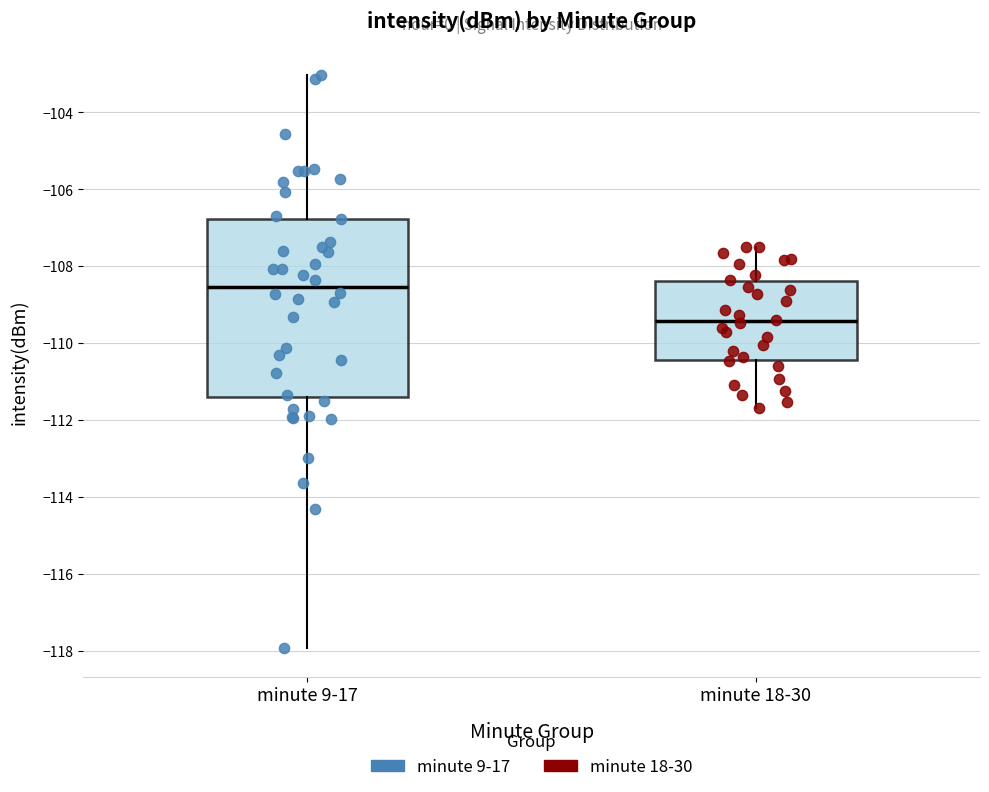

Which box is the tallest, from its lower edge to its upper edge?

minute 9-17